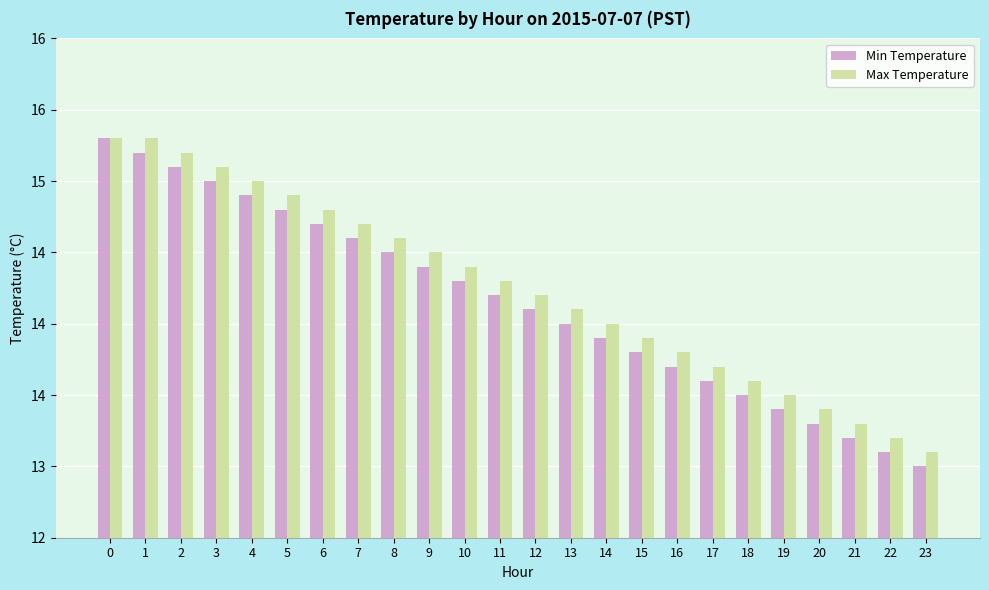

True or false: Min Temperature has a value of 25.4 at 11.

False